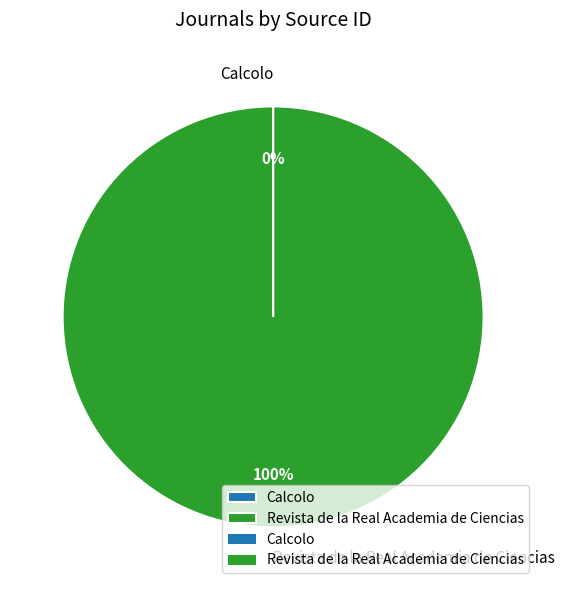

To the nearest percent, what is the average slice percentage?

50%